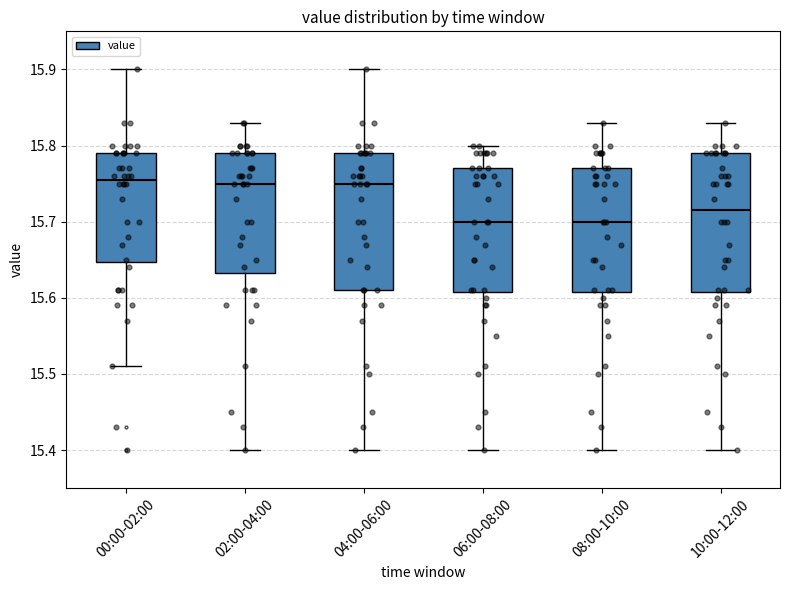

Where does the median line of the box for 06:00-08:00 sit on the y-axis? The values are not printed on the chart, so give them approximately, as read against the axis.

15.70